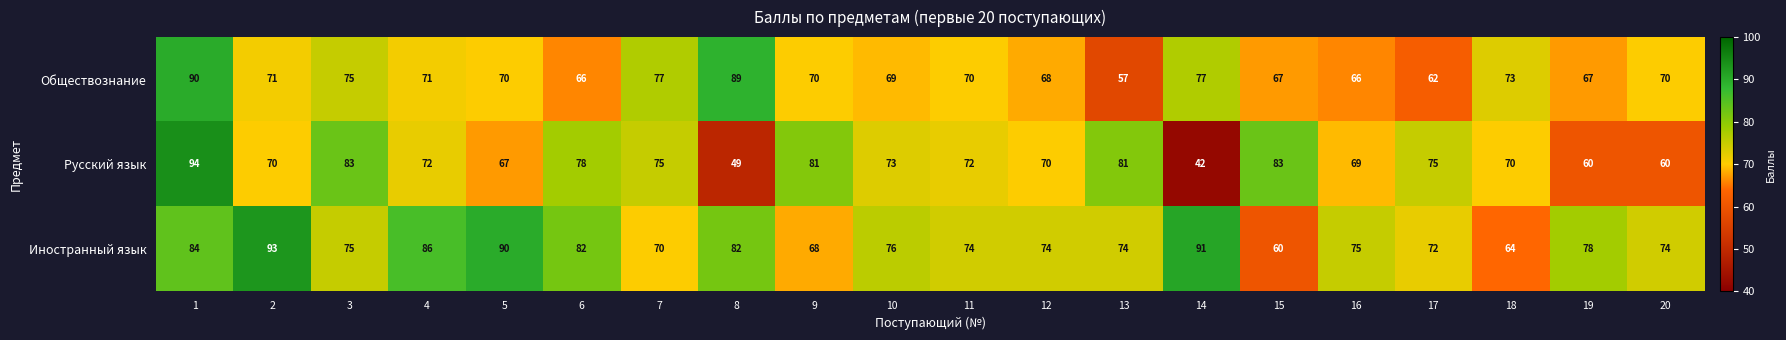

What is the spread (max minus min) of values at 12?

6